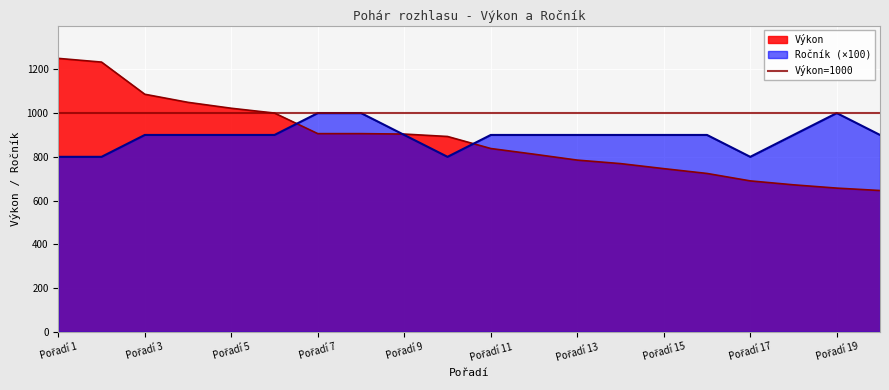

What is the sum of all Výkon values?

17588